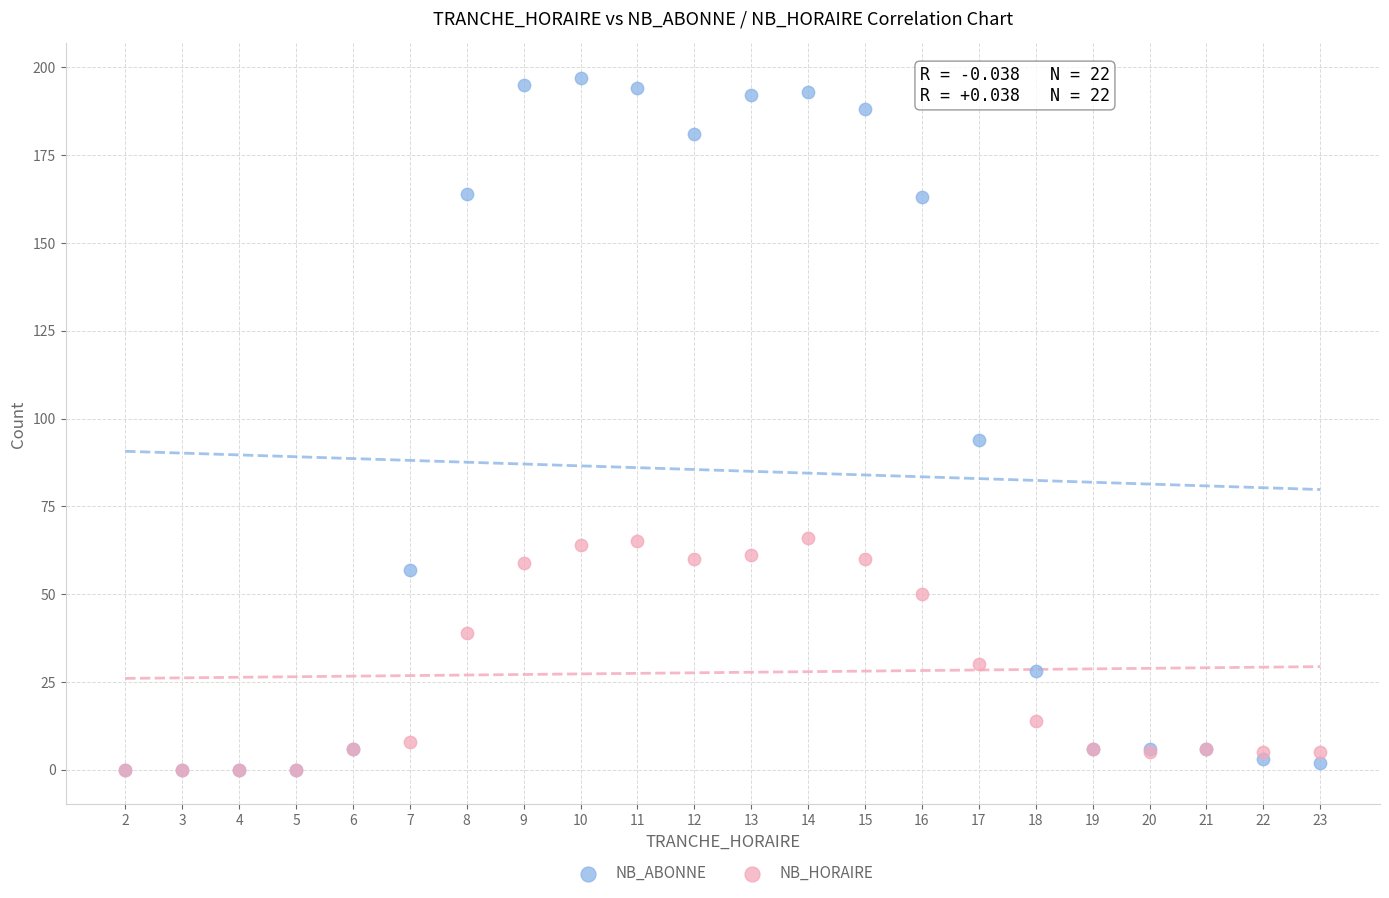

In the NB_ABONNE series, what Y value is closest to 98?

94